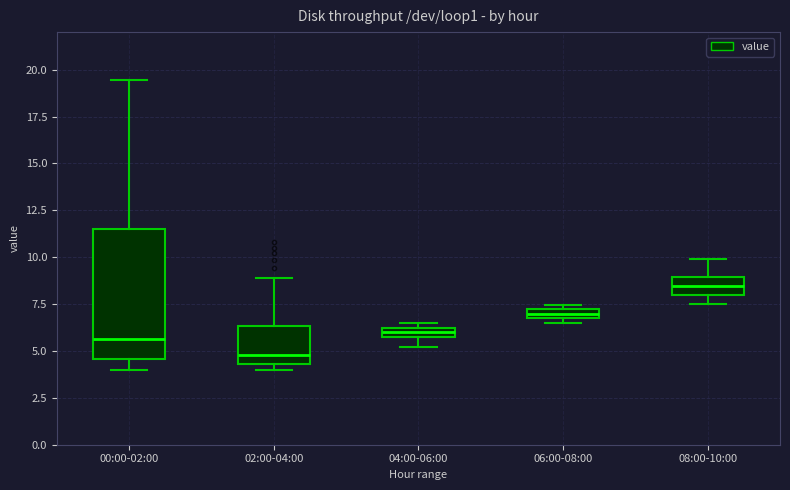

Which box's median line is the lowest?

02:00-04:00